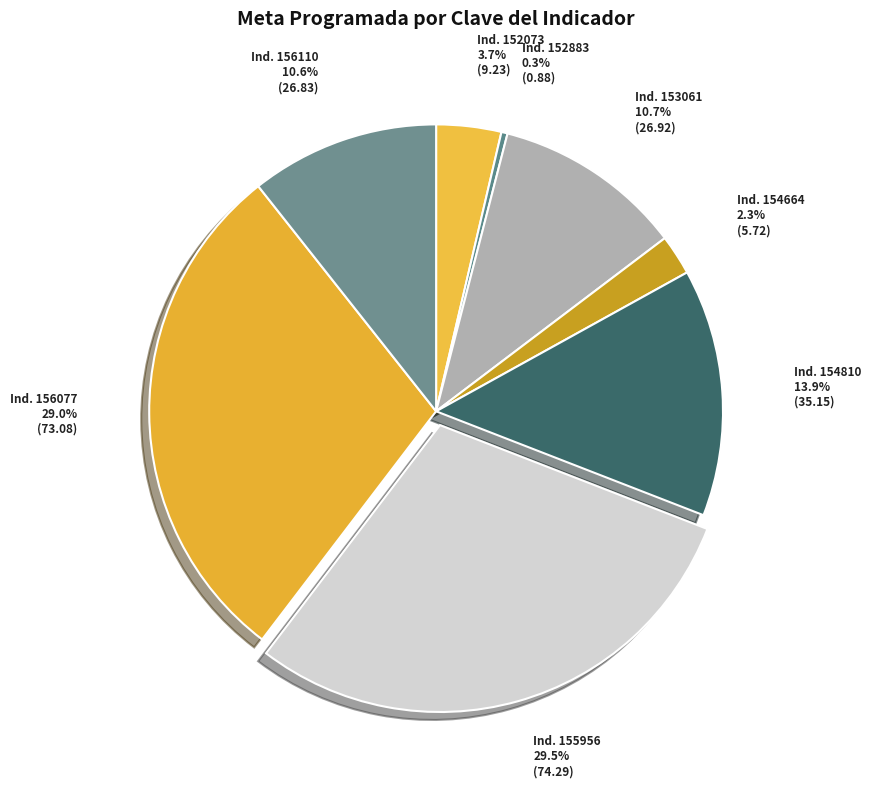

To the nearest percent, what is the average slice percentage?

12%